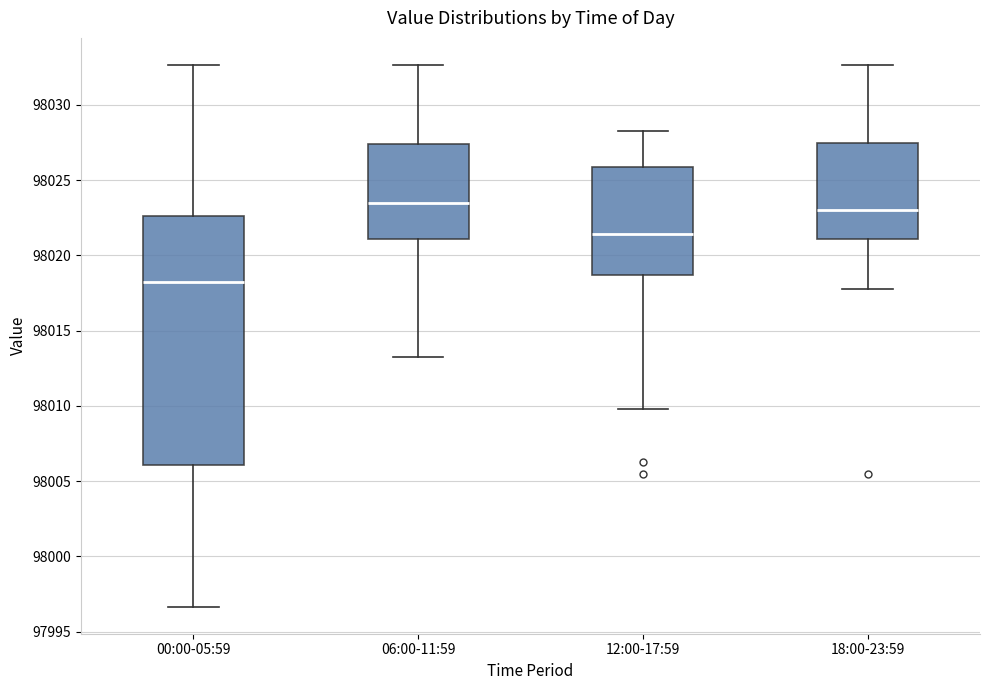

Reading left to right, transcribe this box plot: for each box, give where its median line is, the range the box spans, and where its two whiskers end, as read against the y-axis. The values are not printed on the chart, so give them approximately, as read against the axis.

00:00-05:59: median 98018.0, box 98006.0 to 98022.5, whiskers 97996.5 to 98032.5
06:00-11:59: median 98023.5, box 98021.0 to 98027.5, whiskers 98013.5 to 98032.5
12:00-17:59: median 98021.5, box 98018.5 to 98026.0, whiskers 98010.0 to 98028.5
18:00-23:59: median 98023.0, box 98021.0 to 98027.5, whiskers 98018.0 to 98032.5